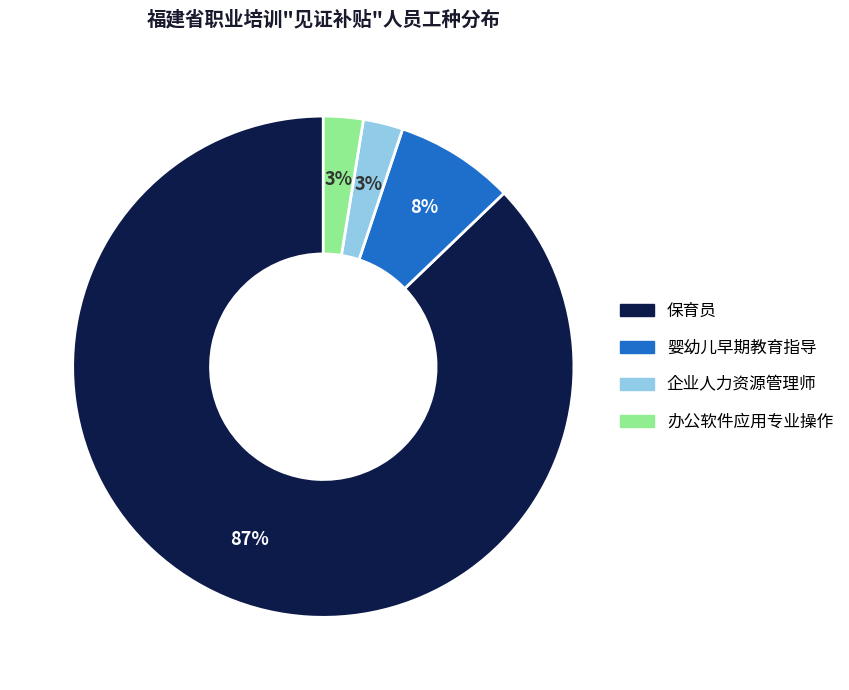

Is it true that 办公软件应用专业操作 is 3% of the pie?

True